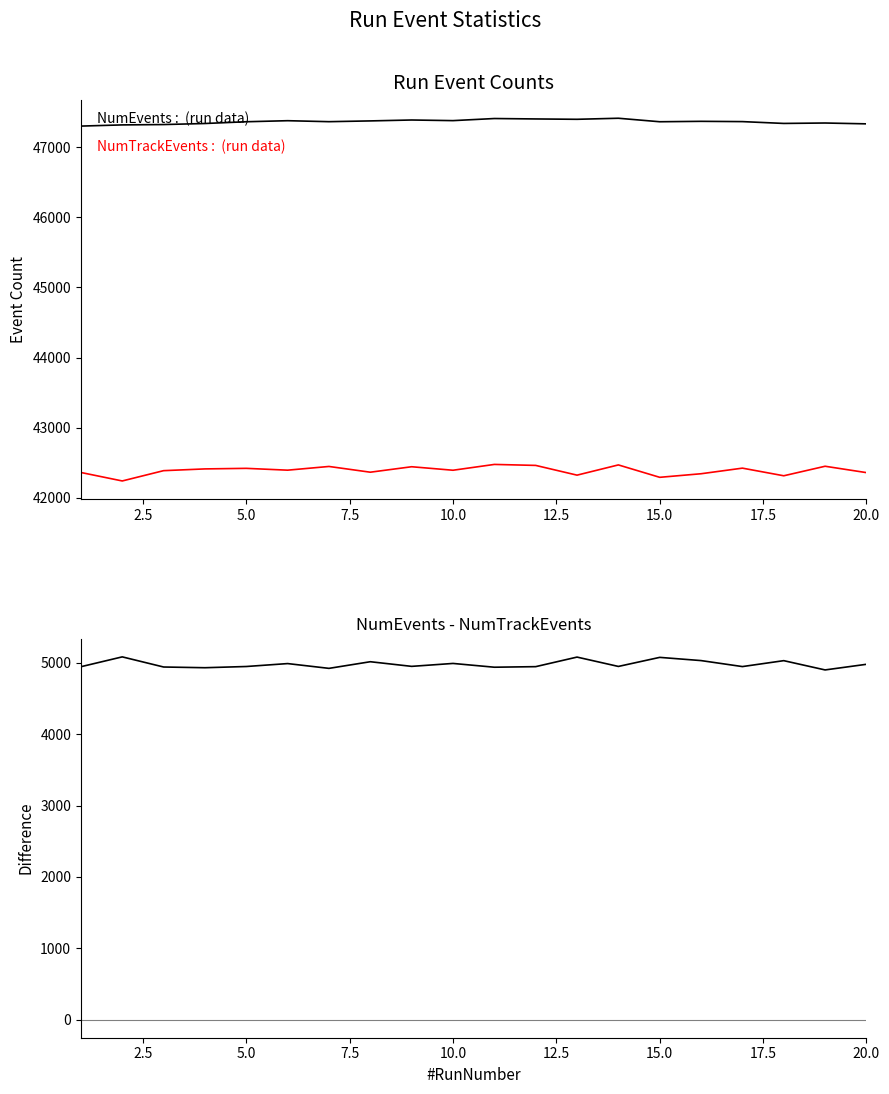

Which series has the widest spread of values?

NumTrackEvents